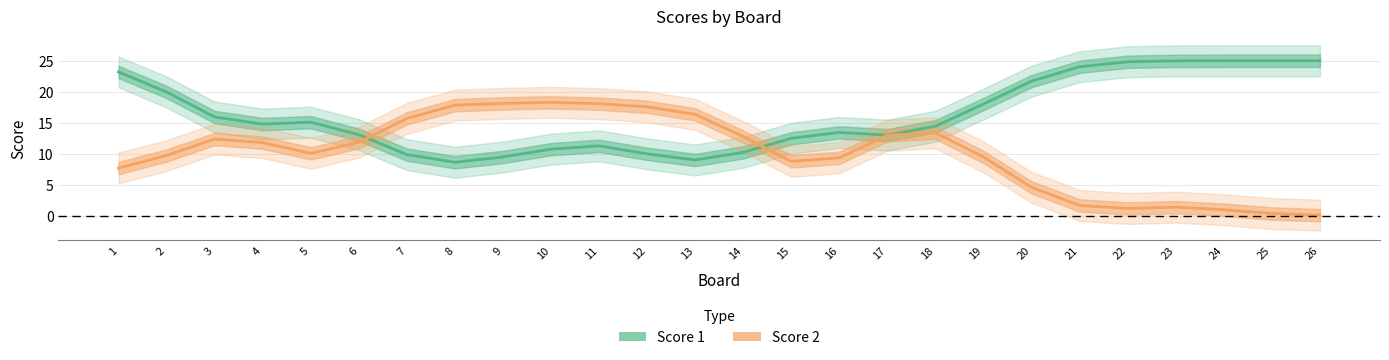

Reading left to right, list all the values displayed in this chart.

Score 1: 23.2	20.0	15.9	14.8	15.1	13.1	9.8	8.6	9.5	10.7	11.3	10.0	9.0	10.2	12.5	13.4	13.0	14.4	18.0	21.7	24.0	24.8	25.0	25.0	25.0	25.0
Score 2: 7.7	9.7	12.4	11.8	10.1	11.8	15.7	17.8	18.1	18.3	18.1	17.6	16.3	12.8	8.8	9.3	13.0	13.4	9.5	4.6	1.6	1.1	1.3	0.9	0.3	0.1